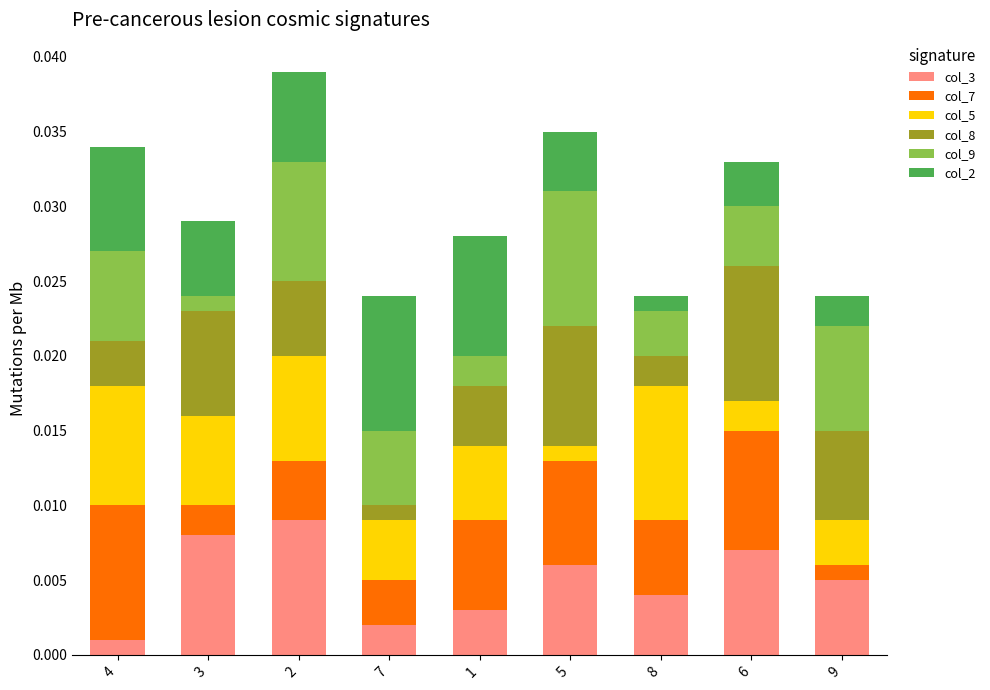

Rank the categories by col_3 value from highest to lowest.

2, 3, 6, 5, 9, 8, 1, 7, 4